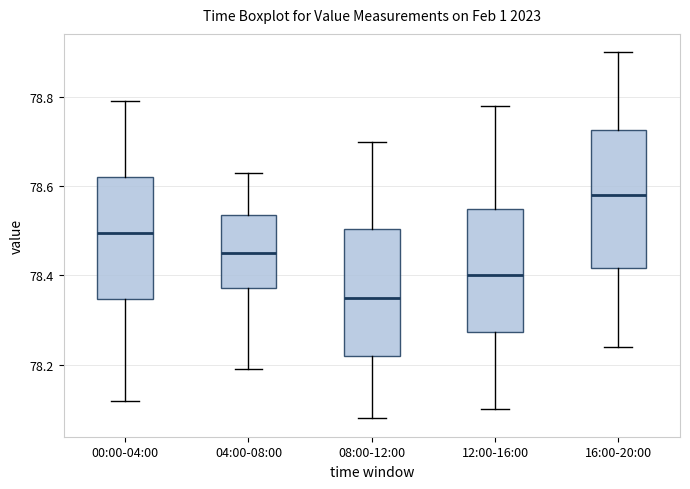

Reading left to right, transcribe this box plot: for each box, give where its median line is, the range the box spans, and where its two whiskers end, as read against the y-axis. The values are not printed on the chart, so give them approximately, as read against the axis.

00:00-04:00: median 78.50, box 78.34 to 78.62, whiskers 78.12 to 78.80
04:00-08:00: median 78.46, box 78.38 to 78.54, whiskers 78.20 to 78.64
08:00-12:00: median 78.36, box 78.22 to 78.50, whiskers 78.08 to 78.70
12:00-16:00: median 78.40, box 78.28 to 78.56, whiskers 78.10 to 78.78
16:00-20:00: median 78.58, box 78.42 to 78.72, whiskers 78.24 to 78.90